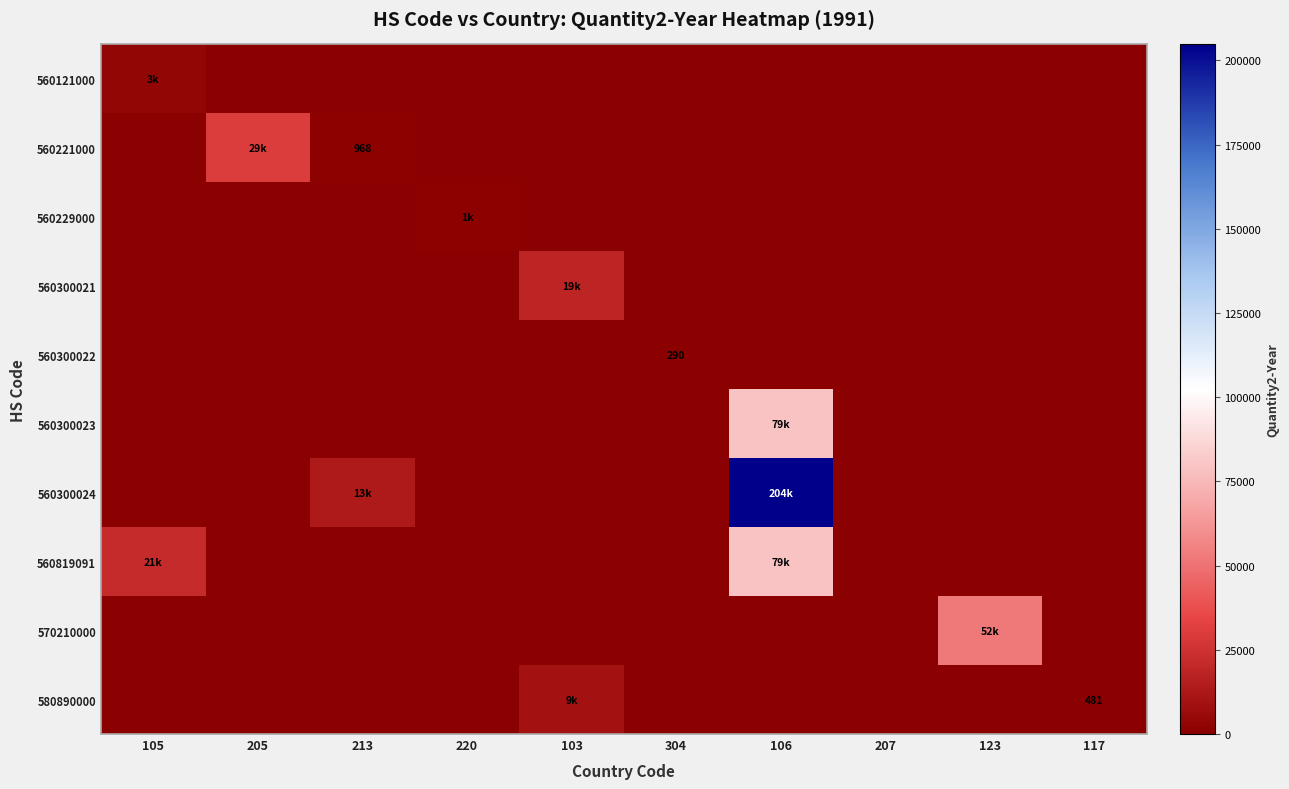

Between 123 and 213, which is larger?

123